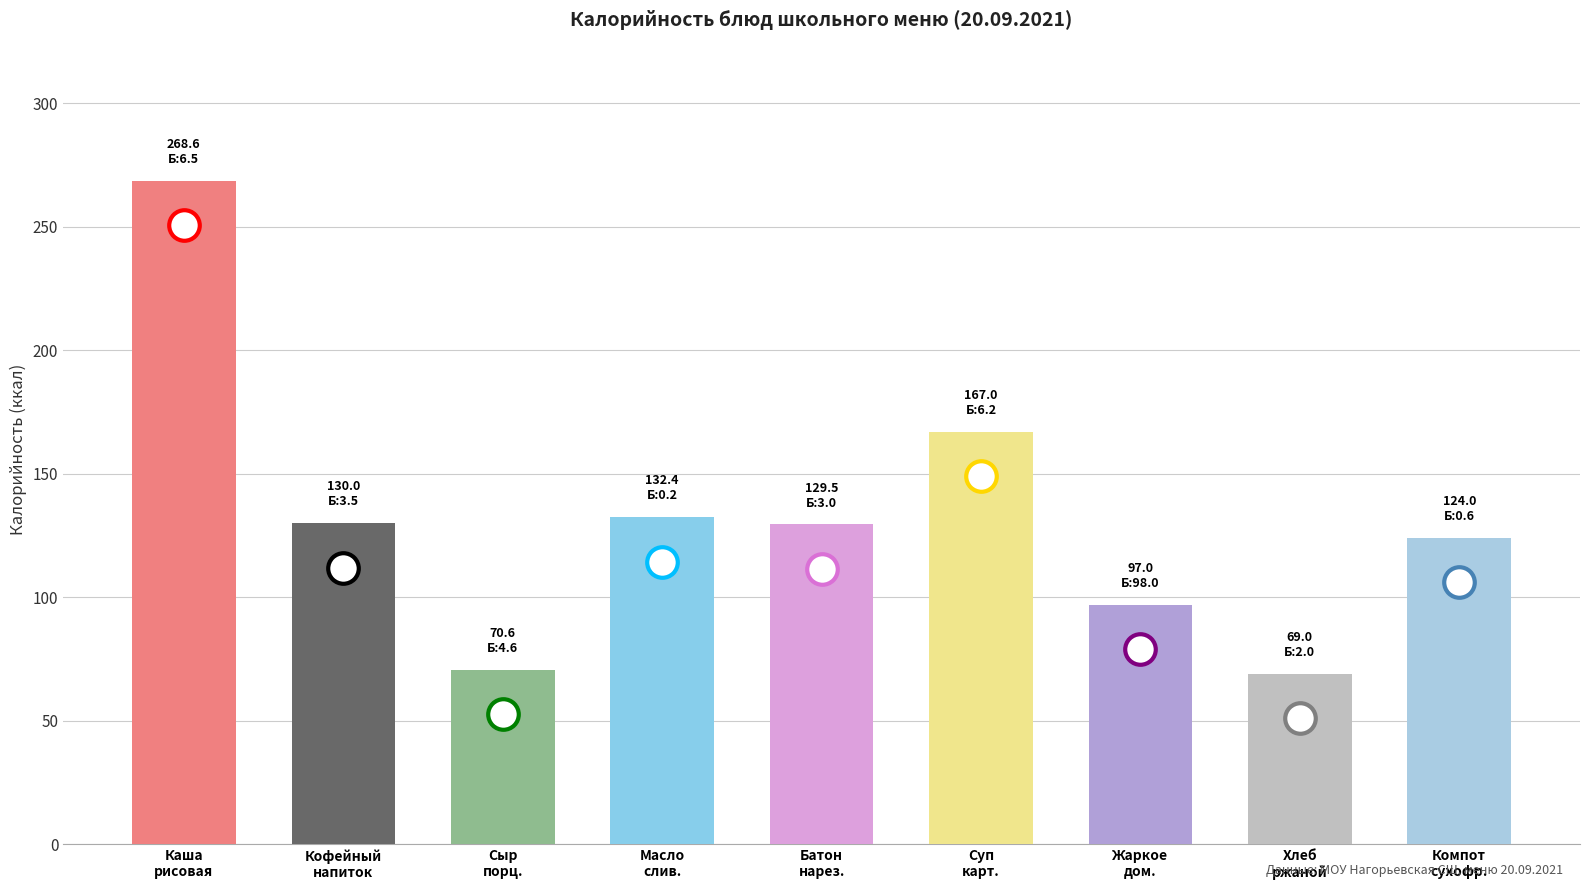

What is the change in value from Кофейный
напиток to Хлеб
ржаной?

-61.0